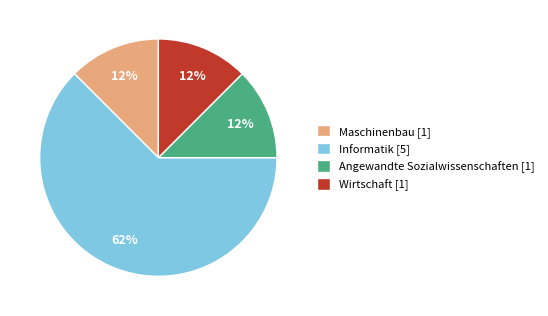

The Informatik [5] slice represents 62% of the pie. True or false?

True